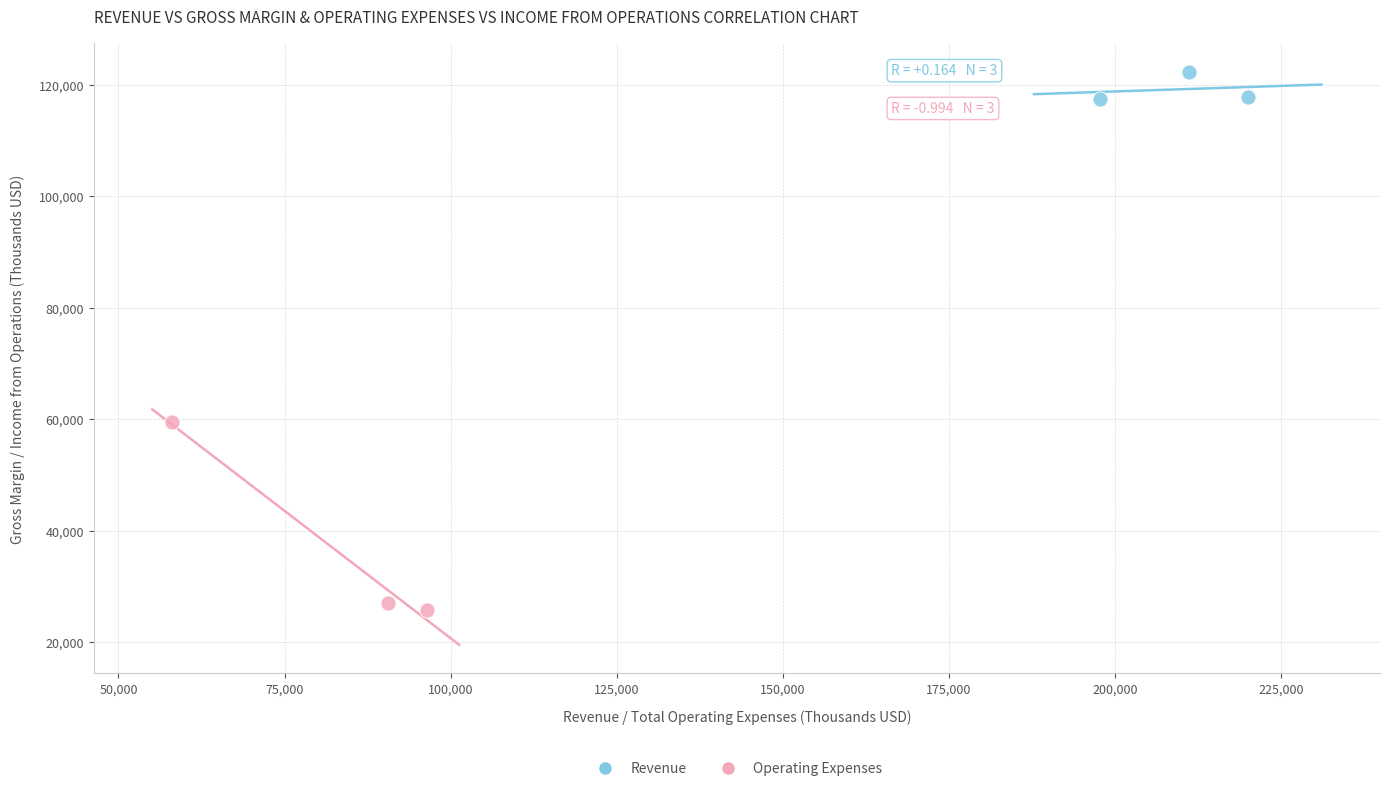

Which series reaches the maximum Y coordinate?

Revenue